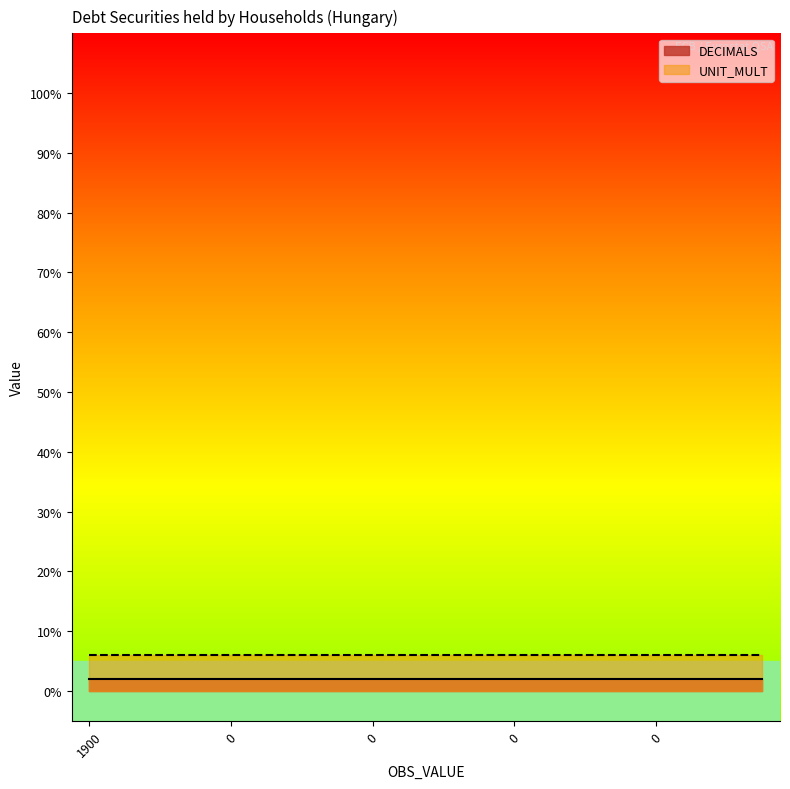

At which label does DECIMALS reach its minimum?

1900